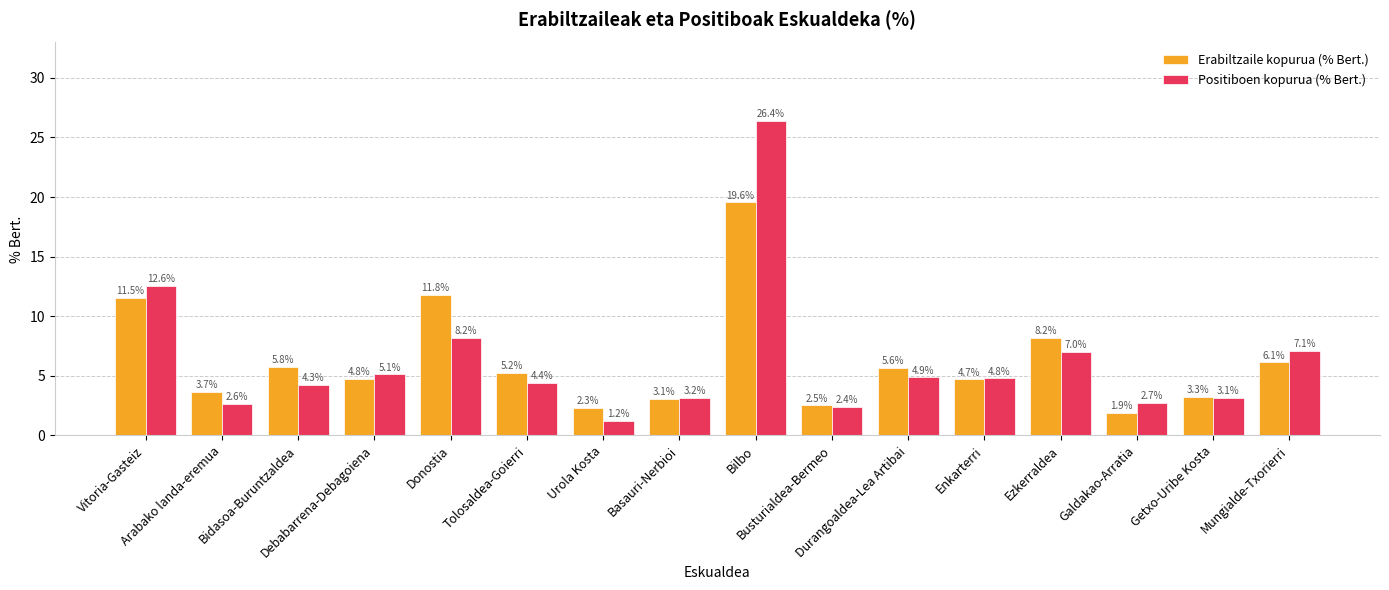

Are the bars grouped side by side (vs. stacked)?

Yes